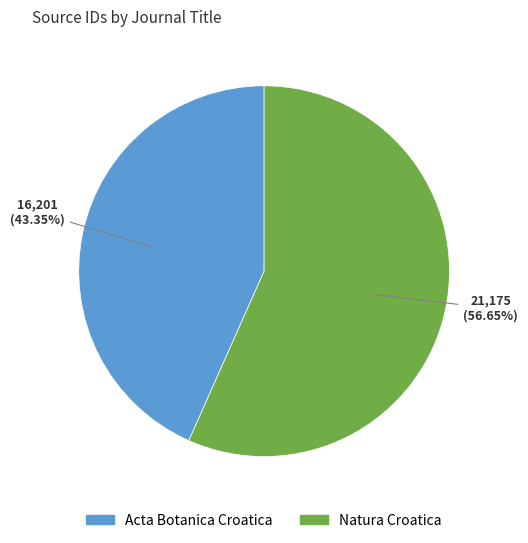

Which category accounts for the majority?

Natura Croatica